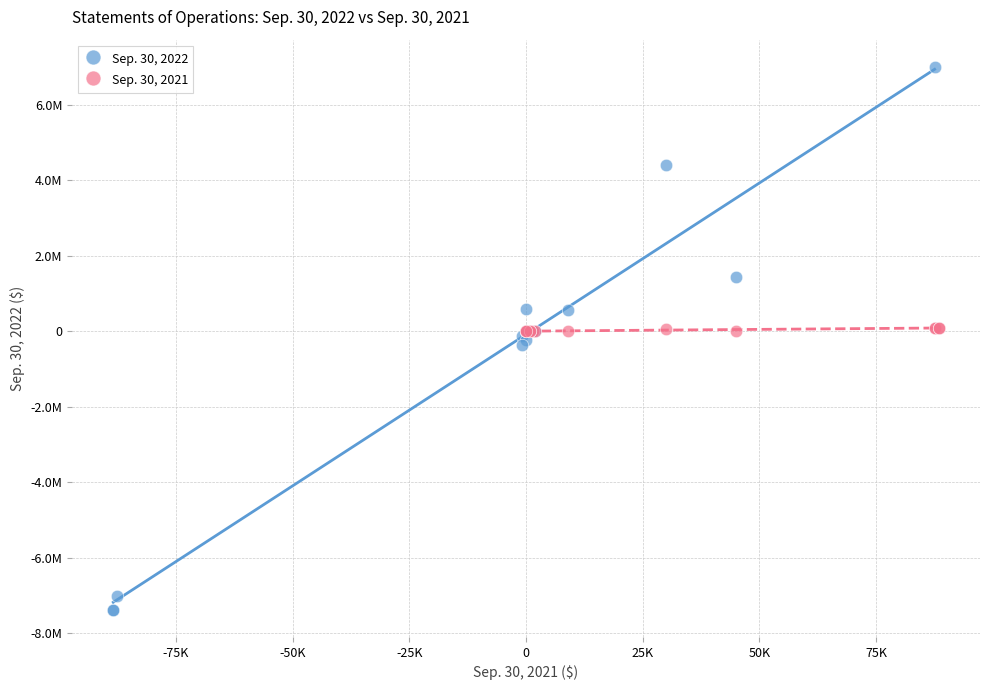

What are all the series names shown in the legend?

Sep. 30, 2022, Sep. 30, 2021